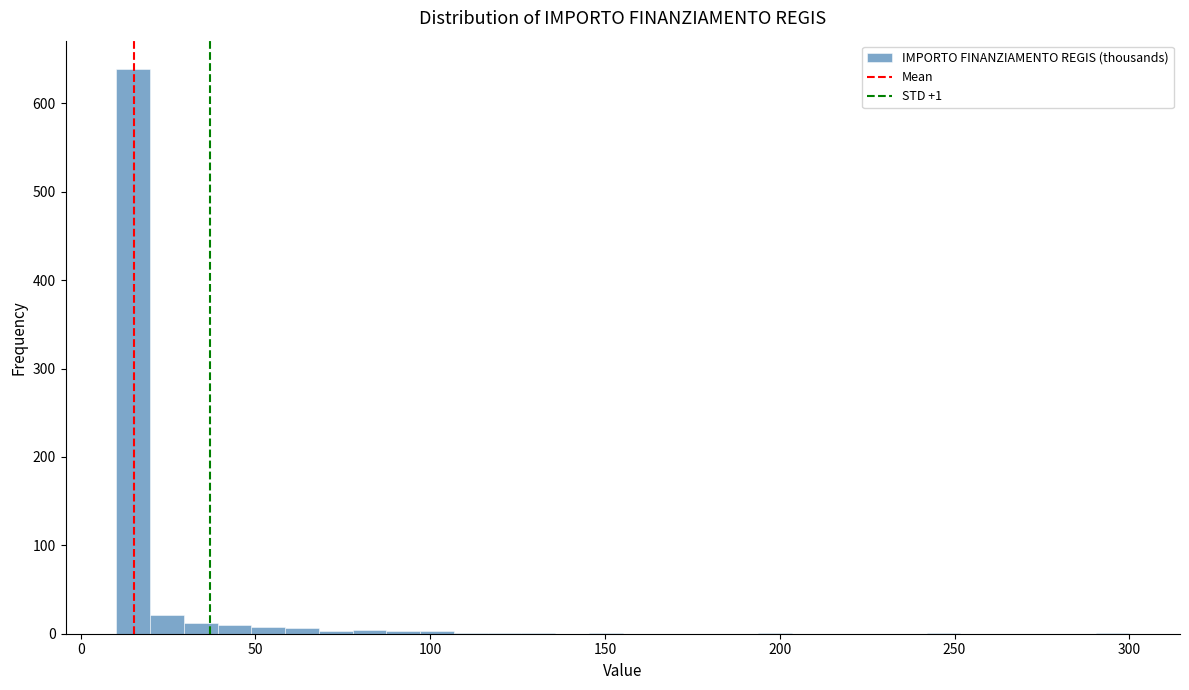

Read against the x-axis, roughly where is the centre of the tallest bar?

15